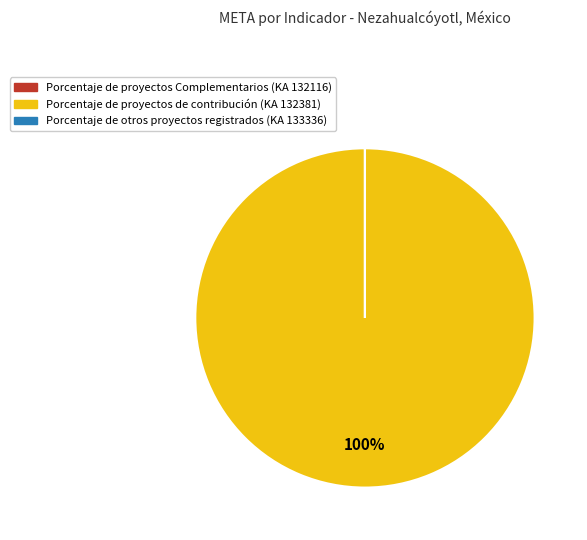

Is there any slice that represents more than half of the pie?

Yes